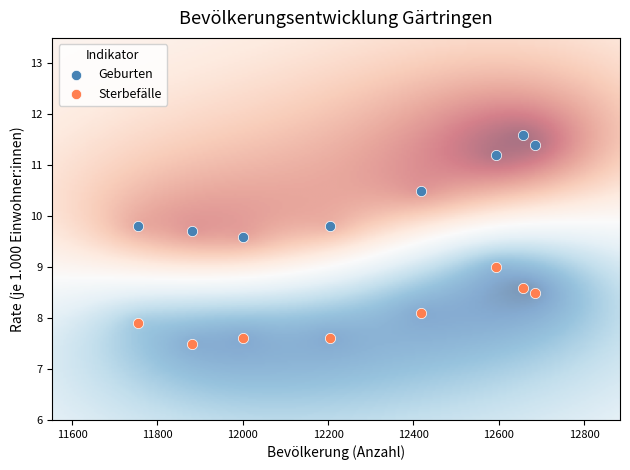

Across all data points, what is the range of X values (max minus min)?

930.0